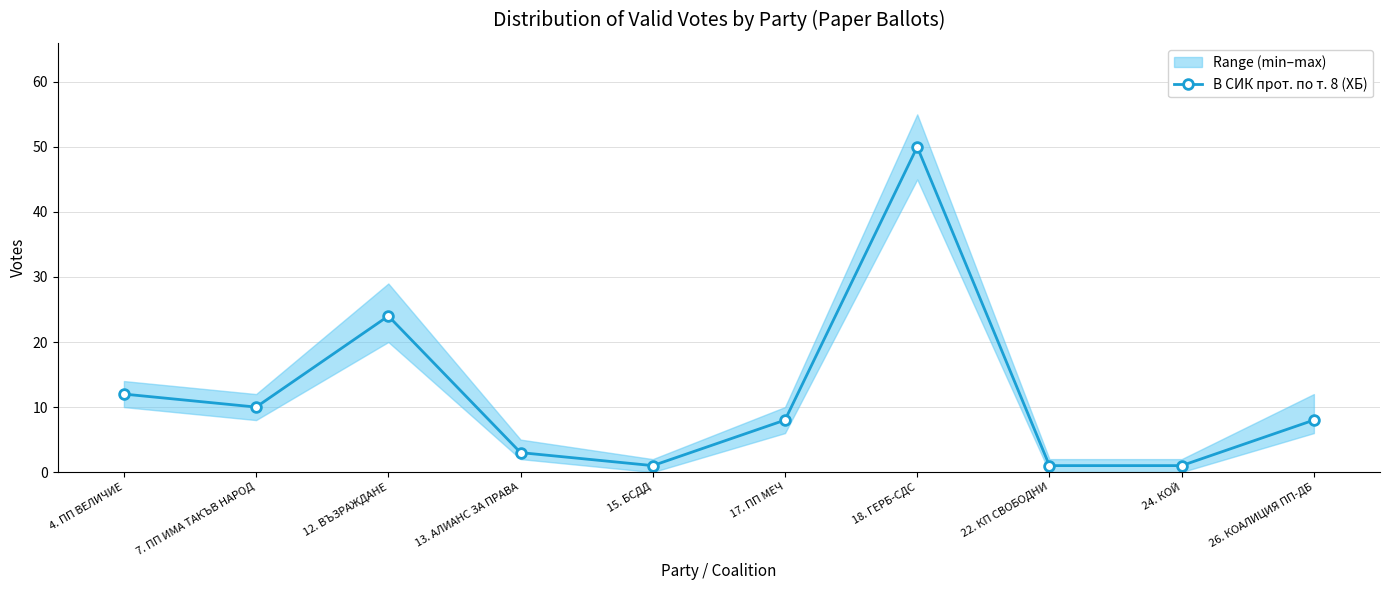

The value at 4. ПП ВЕЛИЧИЕ is 5. True or false?

False